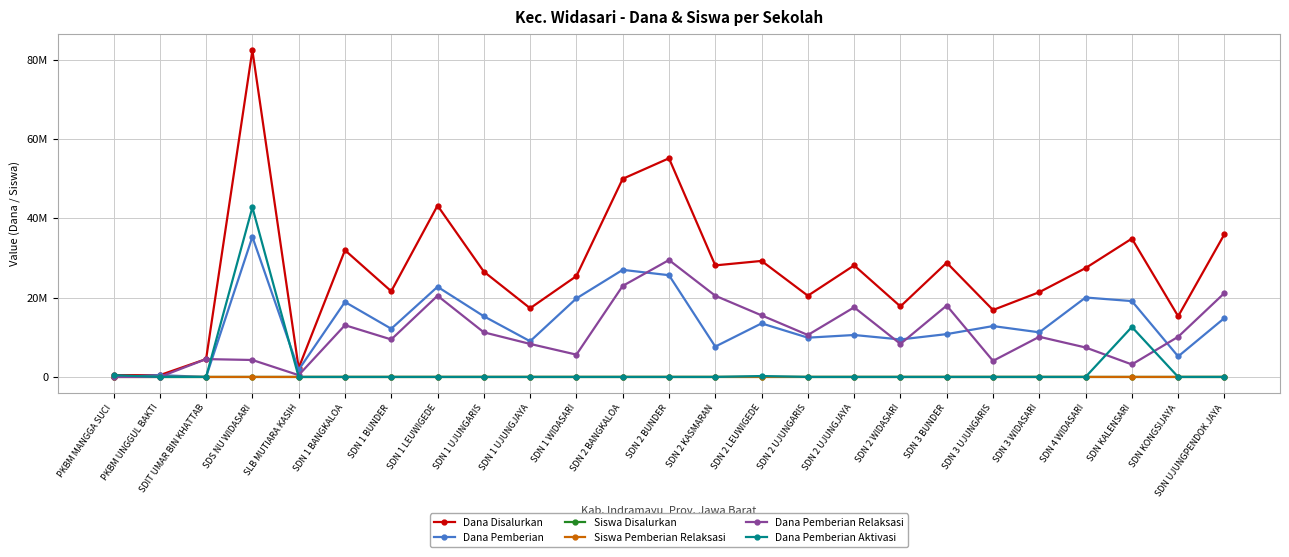

Reading left to right, what are all the values shown in this chart?

Dana Disalurkan: PKBM MANGGA SUCI=450000	PKBM UNGGUL BAKTI=450000	SDIT UMAR BIN KHATTAB=4500000	SDS NU WIDASARI=82350000	SLB MUTIARA KASIH=2250000	SDN 1 BANGKALOA=31950000	SDN 1 BUNDER=21600000	SDN 1 LEUWIGEDE=43200000	SDN 1 UJUNGARIS=26550000	SDN 1 UJUNGJAYA=17325000	SDN 1 WIDASARI=25425000	SDN 2 BANGKALOA=49950000	SDN 2 BUNDER=55125000	SDN 2 KASMARAN=28125000	SDN 2 LEUWIGEDE=29250000	SDN 2 UJUNGARIS=20475000	SDN 2 UJUNGJAYA=28125000	SDN 2 WIDASARI=17775000	SDN 3 BUNDER=28800000	SDN 3 UJUNGARIS=16875000	SDN 3 WIDASARI=21375000	SDN 4 WIDASARI=27450000	SDN KALENSARI=34875000	SDN KONGSIJAYA=15300000	SDN UJUNGPENDOK JAYA=36000000
Dana Pemberian: PKBM MANGGA SUCI=0	PKBM UNGGUL BAKTI=450000	SDIT UMAR BIN KHATTAB=0	SDS NU WIDASARI=35325000	SLB MUTIARA KASIH=1800000	SDN 1 BANGKALOA=18900000	SDN 1 BUNDER=12150000	SDN 1 LEUWIGEDE=22725000	SDN 1 UJUNGARIS=15300000	SDN 1 UJUNGJAYA=9000000	SDN 1 WIDASARI=19800000	SDN 2 BANGKALOA=27000000	SDN 2 BUNDER=25650000	SDN 2 KASMARAN=7650000	SDN 2 LEUWIGEDE=13500000	SDN 2 UJUNGARIS=9900000	SDN 2 UJUNGJAYA=10575000	SDN 2 WIDASARI=9450000	SDN 3 BUNDER=10800000	SDN 3 UJUNGARIS=12825000	SDN 3 WIDASARI=11250000	SDN 4 WIDASARI=20025000	SDN KALENSARI=19125000	SDN KONGSIJAYA=5175000	SDN UJUNGPENDOK JAYA=14850000
Siswa Disalurkan: PKBM MANGGA SUCI=1	PKBM UNGGUL BAKTI=1	SDIT UMAR BIN KHATTAB=14	SDS NU WIDASARI=191	SLB MUTIARA KASIH=5	SDN 1 BANGKALOA=74	SDN 1 BUNDER=49	SDN 1 LEUWIGEDE=107	SDN 1 UJUNGARIS=71	SDN 1 UJUNGJAYA=48	SDN 1 WIDASARI=68	SDN 2 BANGKALOA=123	SDN 2 BUNDER=126	SDN 2 KASMARAN=66	SDN 2 LEUWIGEDE=75	SDN 2 UJUNGARIS=51	SDN 2 UJUNGJAYA=73	SDN 2 WIDASARI=46	SDN 3 BUNDER=71	SDN 3 UJUNGARIS=40	SDN 3 WIDASARI=56	SDN 4 WIDASARI=74	SDN KALENSARI=81	SDN KONGSIJAYA=43	SDN UJUNGPENDOK JAYA=85
Siswa Pemberian Relaksasi: PKBM MANGGA SUCI=0	PKBM UNGGUL BAKTI=0	SDIT UMAR BIN KHATTAB=14	SDS NU WIDASARI=11	SLB MUTIARA KASIH=1	SDN 1 BANGKALOA=31	SDN 1 BUNDER=21	SDN 1 LEUWIGEDE=48	SDN 1 UJUNGARIS=33	SDN 1 UJUNGJAYA=23	SDN 1 WIDASARI=23	SDN 2 BANGKALOA=58	SDN 2 BUNDER=66	SDN 2 KASMARAN=46	SDN 2 LEUWIGEDE=41	SDN 2 UJUNGARIS=28	SDN 2 UJUNGJAYA=47	SDN 2 WIDASARI=23	SDN 3 BUNDER=44	SDN 3 UJUNGARIS=10	SDN 3 WIDASARI=27	SDN 4 WIDASARI=29	SDN KALENSARI=8	SDN KONGSIJAYA=28	SDN UJUNGPENDOK JAYA=49
Dana Pemberian Relaksasi: PKBM MANGGA SUCI=0	PKBM UNGGUL BAKTI=0	SDIT UMAR BIN KHATTAB=4500000	SDS NU WIDASARI=4275000	SLB MUTIARA KASIH=450000	SDN 1 BANGKALOA=13050000	SDN 1 BUNDER=9450000	SDN 1 LEUWIGEDE=20475000	SDN 1 UJUNGARIS=11250000	SDN 1 UJUNGJAYA=8325000	SDN 1 WIDASARI=5625000	SDN 2 BANGKALOA=22950000	SDN 2 BUNDER=29475000	SDN 2 KASMARAN=20475000	SDN 2 LEUWIGEDE=15525000	SDN 2 UJUNGARIS=10575000	SDN 2 UJUNGJAYA=17550000	SDN 2 WIDASARI=8325000	SDN 3 BUNDER=18000000	SDN 3 UJUNGARIS=4050000	SDN 3 WIDASARI=10125000	SDN 4 WIDASARI=7425000	SDN KALENSARI=3150000	SDN KONGSIJAYA=10125000	SDN UJUNGPENDOK JAYA=21150000
Dana Pemberian Aktivasi: PKBM MANGGA SUCI=450000	PKBM UNGGUL BAKTI=0	SDIT UMAR BIN KHATTAB=0	SDS NU WIDASARI=42750000	SLB MUTIARA KASIH=0	SDN 1 BANGKALOA=0	SDN 1 BUNDER=0	SDN 1 LEUWIGEDE=0	SDN 1 UJUNGARIS=0	SDN 1 UJUNGJAYA=0	SDN 1 WIDASARI=0	SDN 2 BANGKALOA=0	SDN 2 BUNDER=0	SDN 2 KASMARAN=0	SDN 2 LEUWIGEDE=225000	SDN 2 UJUNGARIS=0	SDN 2 UJUNGJAYA=0	SDN 2 WIDASARI=0	SDN 3 BUNDER=0	SDN 3 UJUNGARIS=0	SDN 3 WIDASARI=0	SDN 4 WIDASARI=0	SDN KALENSARI=12600000	SDN KONGSIJAYA=0	SDN UJUNGPENDOK JAYA=0